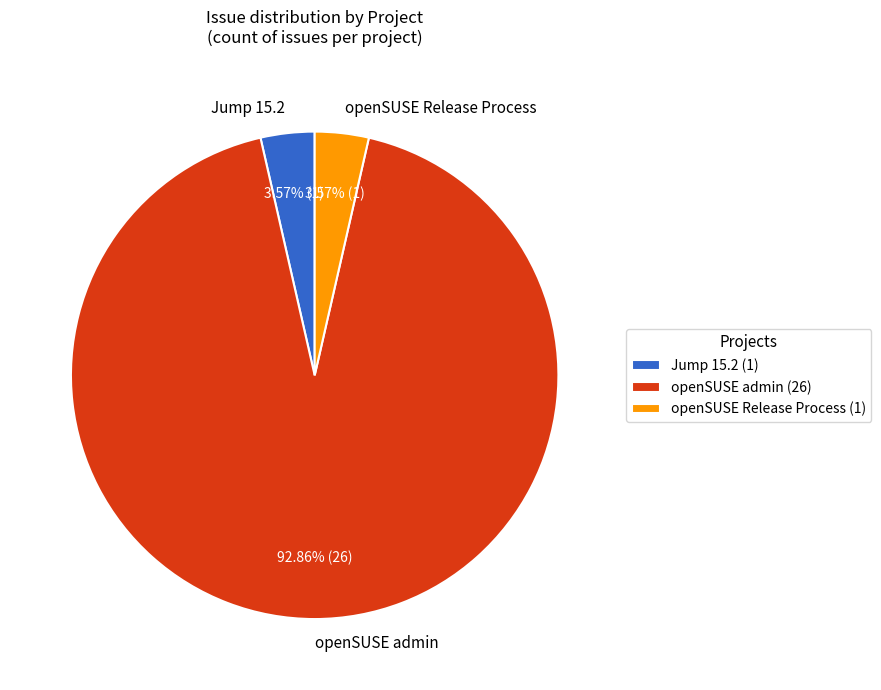

How many segments does this pie chart have?

3